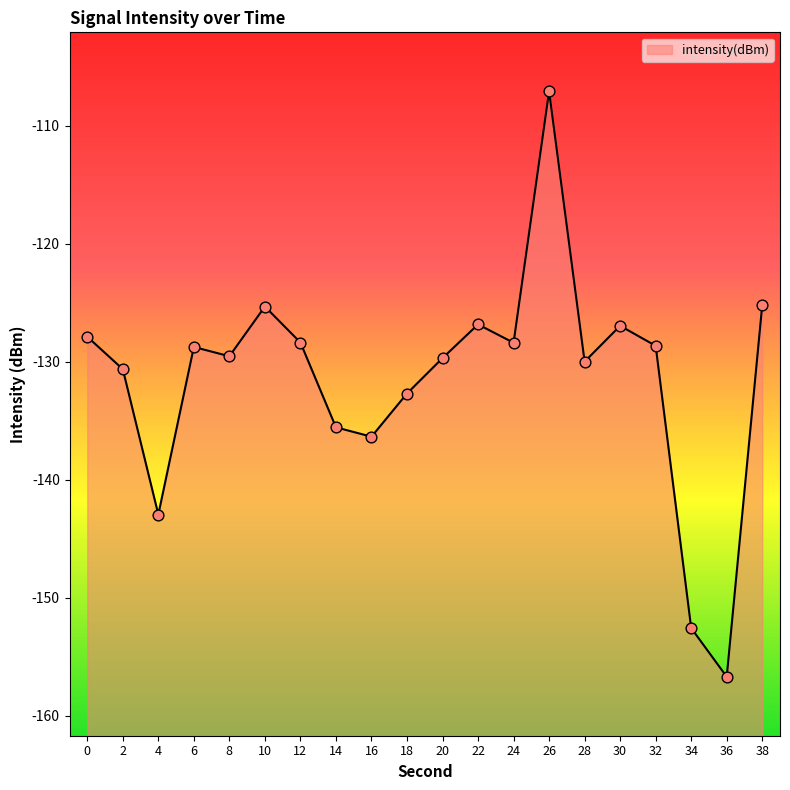

Which has a higher value, 2 or 4?

2